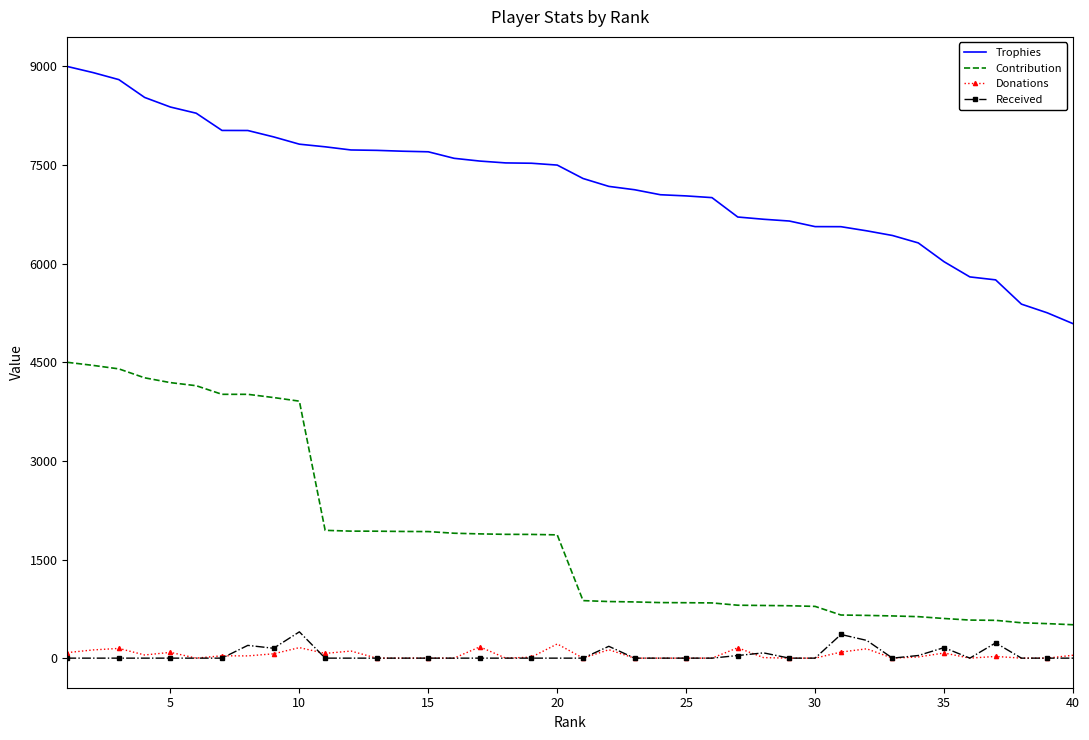

What is the maximum value shown in the chart?

9000